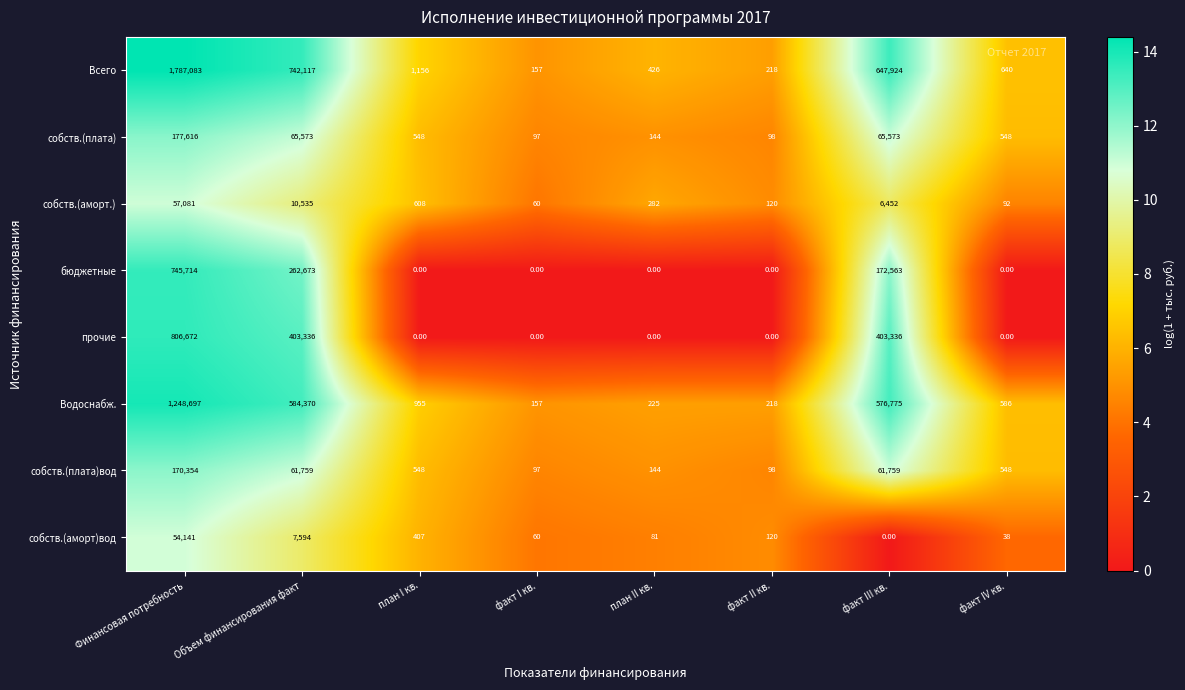

Where does the собств.(аморт)вод series first go above 120?

Финансовая потребность